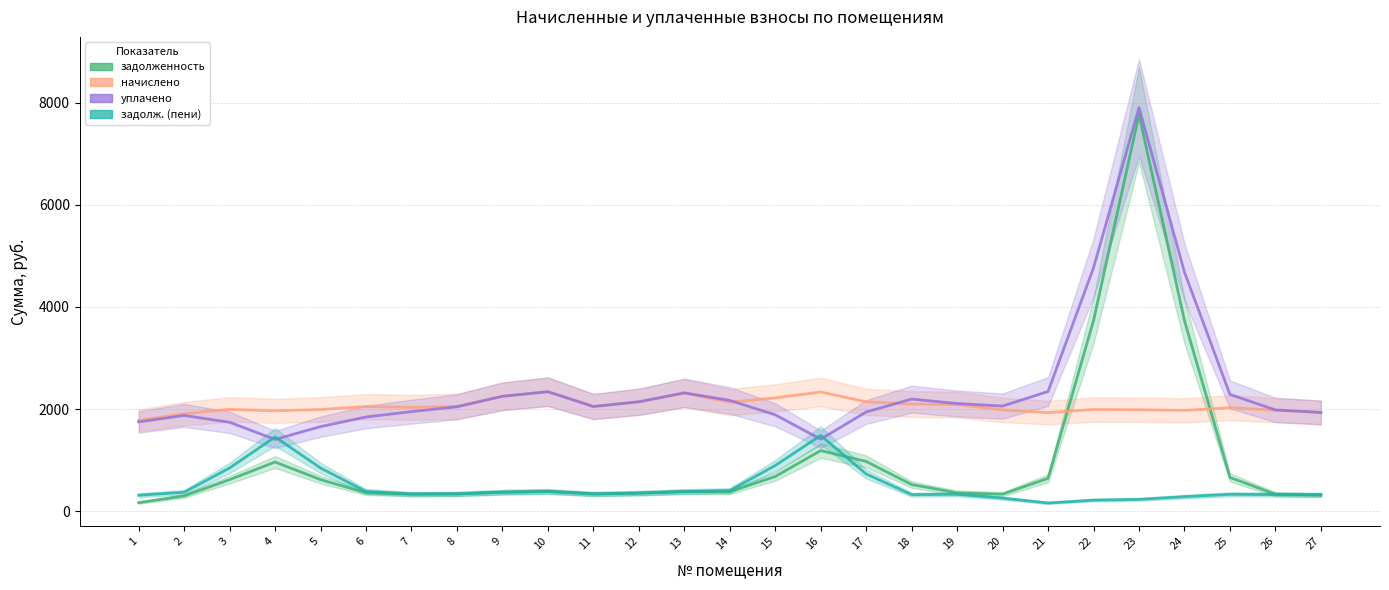

Reading left to right, transcribe all the data shown in this chart.

задолженность: 171.4	303.4	621.6	966.8	622.6	364.6	337.3	342.3	375.4	390.4	342.2	357.4	386.1	385.4	683.7	1190.2	978.0	526.0	363.2	337.8	648.8	3735.2	7764.0	3732.3	664.8	336.7	322.8
начислено: 1781.0	1912.2	1996.9	1967.3	1994.7	2052.5	2035.8	2055.0	2252.2	2342.4	2053.1	2144.6	2313.2	2138.2	2221.5	2336.1	2144.5	2101.0	2091.0	1985.7	1933.5	1994.0	1989.0	1976.6	2029.3	1980.6	1936.8
уплачено: 1751.0	1877.8	1743.5	1408.3	1659.6	1847.5	1952.5	2047.1	2252.1	2342.4	2053.1	2144.8	2320.2	2171.6	1890.5	1413.2	1945.5	2197.7	2110.8	2061.4	2346.3	4767.6	7900.5	4680.1	2288.7	1985.8	1936.8
задолж. (пени): 317.1	374.9	850.2	1456.7	849.2	391.7	340.3	342.5	375.4	390.4	342.2	357.4	386.6	407.6	898.8	1485.9	732.9	328.1	335.8	260.5	165.0	221.3	235.7	288.5	334.3	330.0	322.8